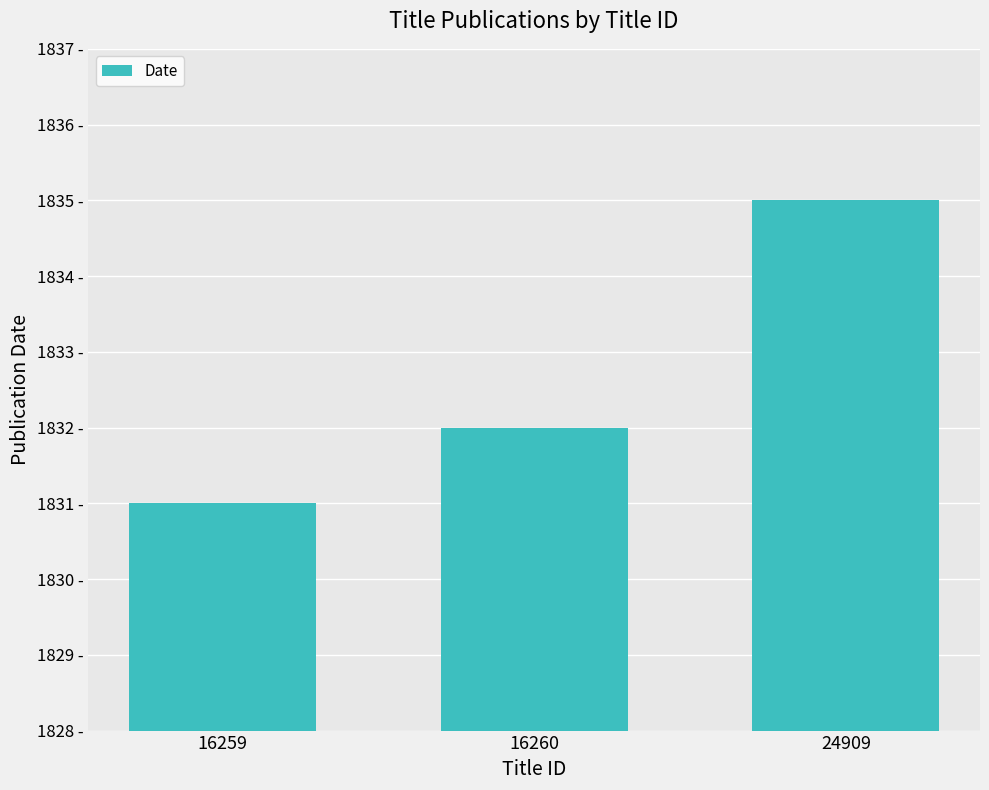

Does the chart contain any negative values?

No